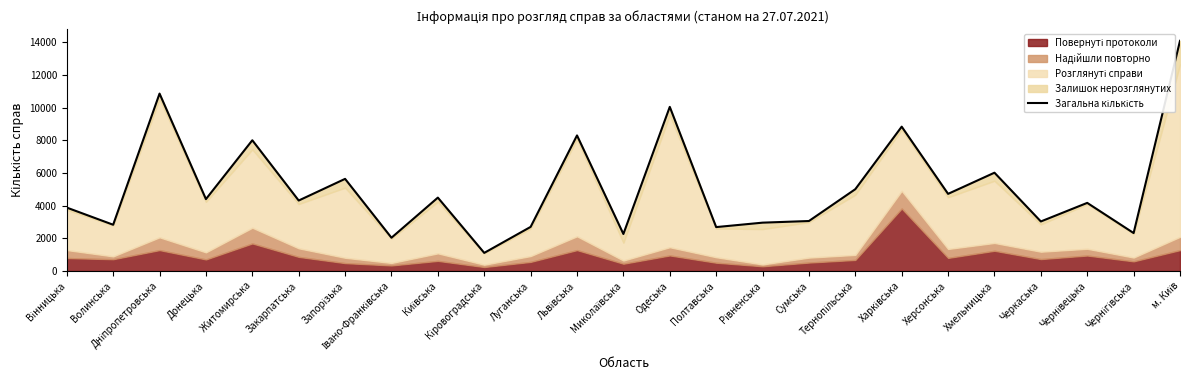

Where does the data first go above 4311?

Дніпропетровська